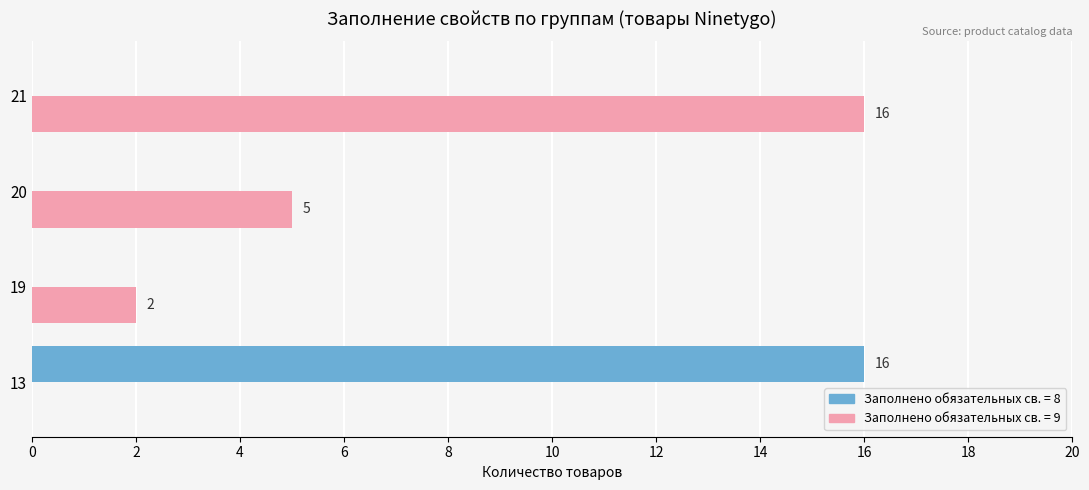

What is the greatest value displayed?

16